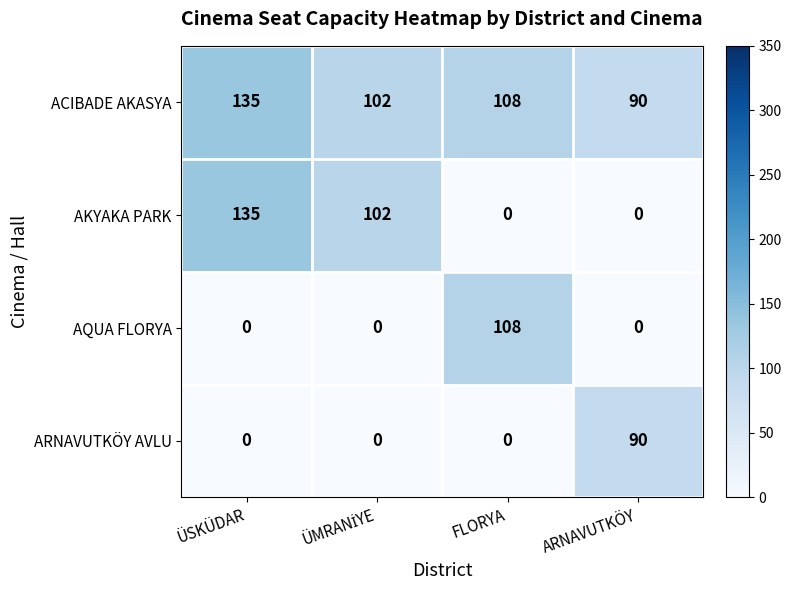

Is it true that AKYAKA PARK equals 0 at ARNAVUTKÖY?

True